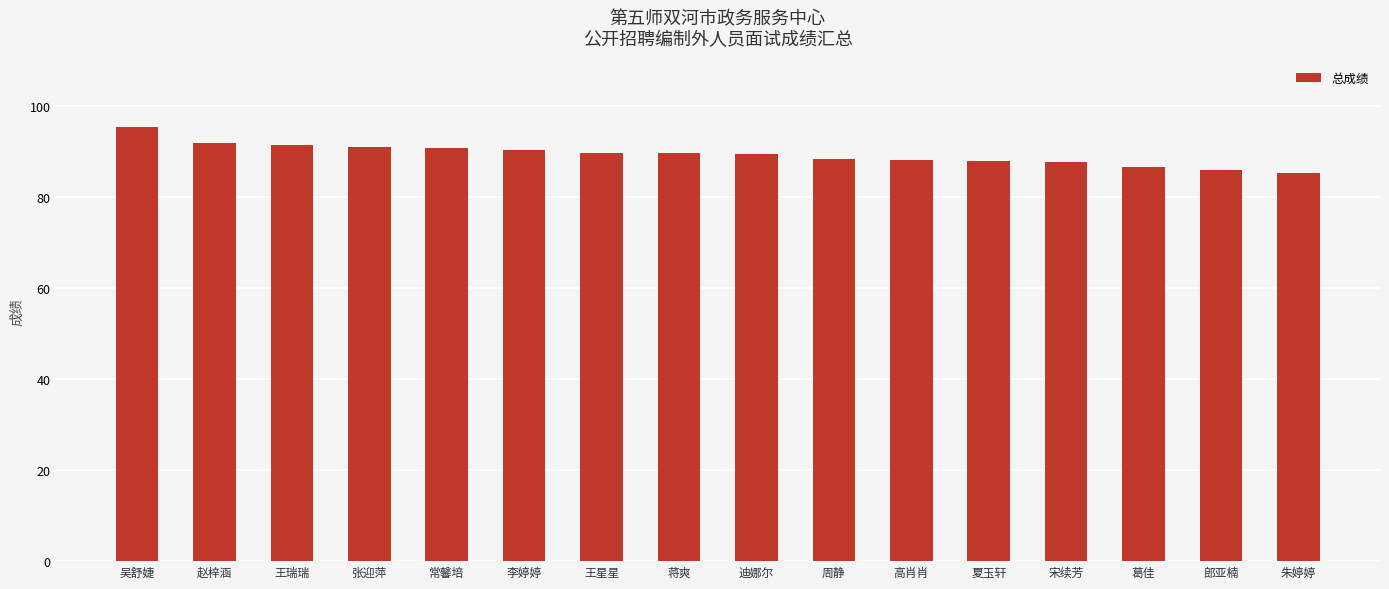

How many bars are there in total?

16